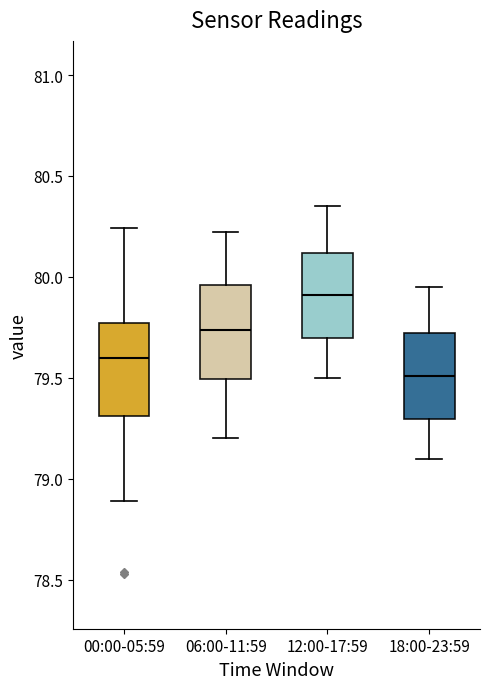

Reading left to right, read every box against the y-axis: the position of its median line, the range the box covers, and the ends of its whiskers. The values are not printed on the chart, so give them approximately, as read against the axis.

00:00-05:59: median 79.60, box 79.30 to 79.75, whiskers 78.90 to 80.25
06:00-11:59: median 79.75, box 79.50 to 79.95, whiskers 79.20 to 80.20
12:00-17:59: median 79.90, box 79.70 to 80.10, whiskers 79.50 to 80.35
18:00-23:59: median 79.50, box 79.30 to 79.70, whiskers 79.10 to 79.95